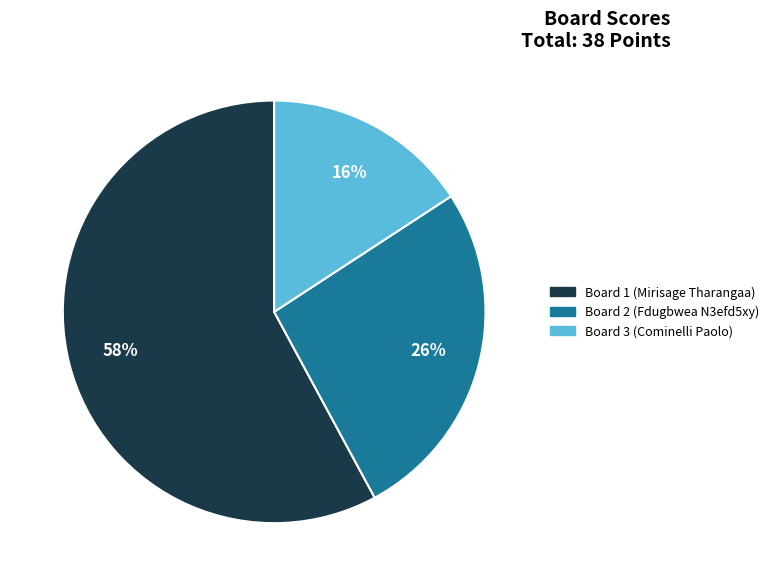

To the nearest percent, what percentage of the pie is Board 3 (Cominelli Paolo)?

16%